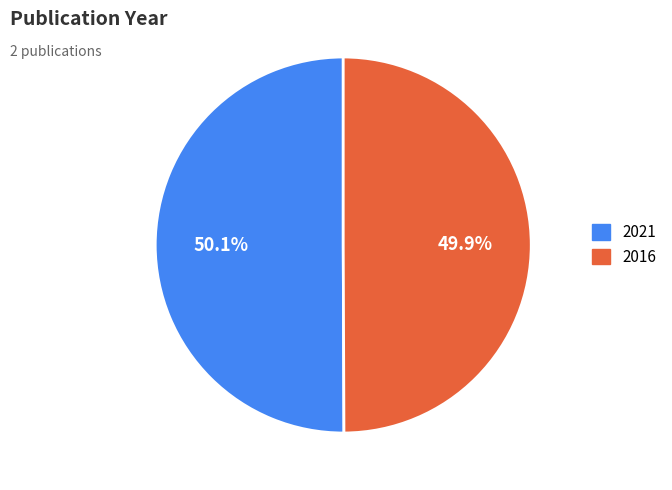

How many slices are in this pie chart?

2